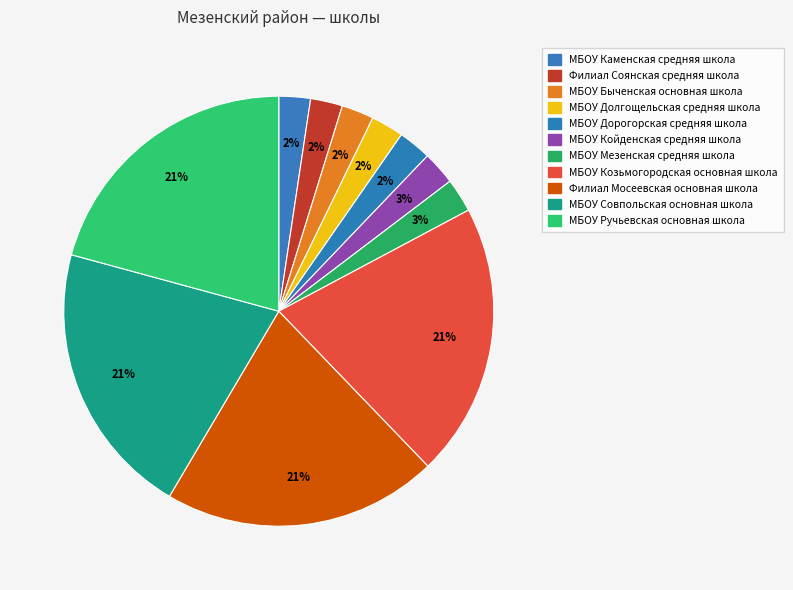

What is the ratio of the value at МБОУ Койденская средняя школа to the value at Филиал Соянская средняя школа?

1.0